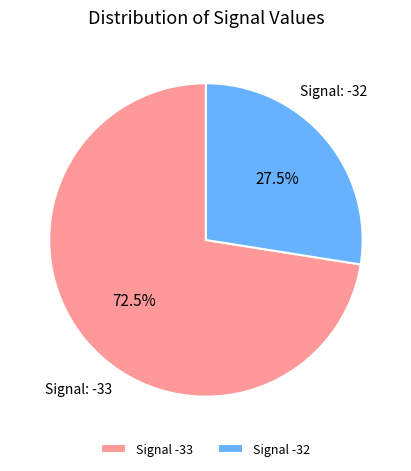

Combined, what portion of the pie is Signal -32 and Signal -33?

100.0%